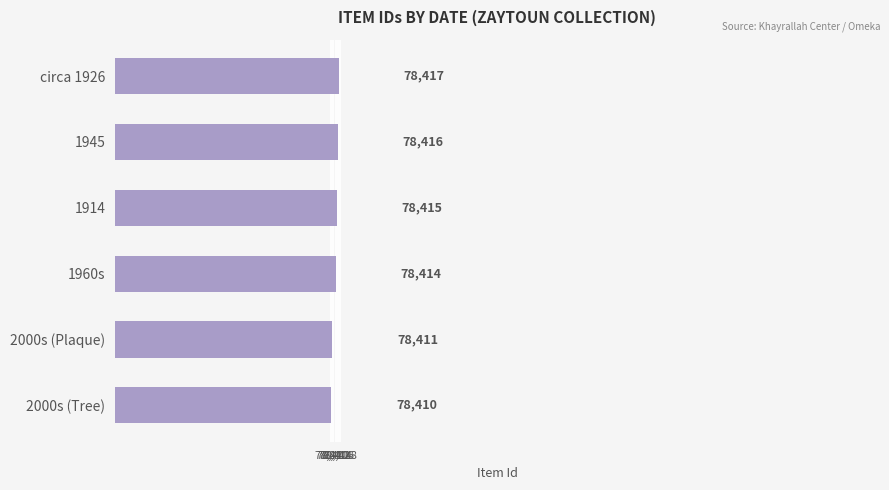

What is the value of the 4th bar from the top?

78414